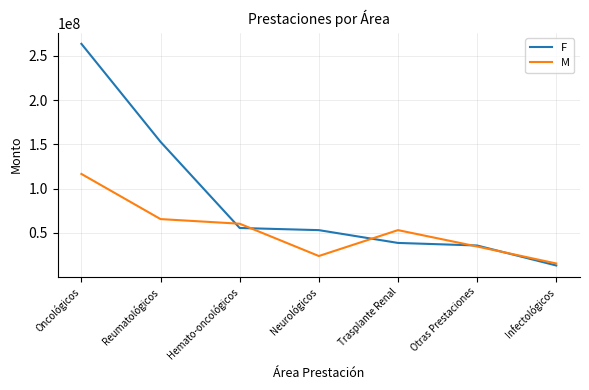

Rank the series by their average value, from lowest to highest.

M, F